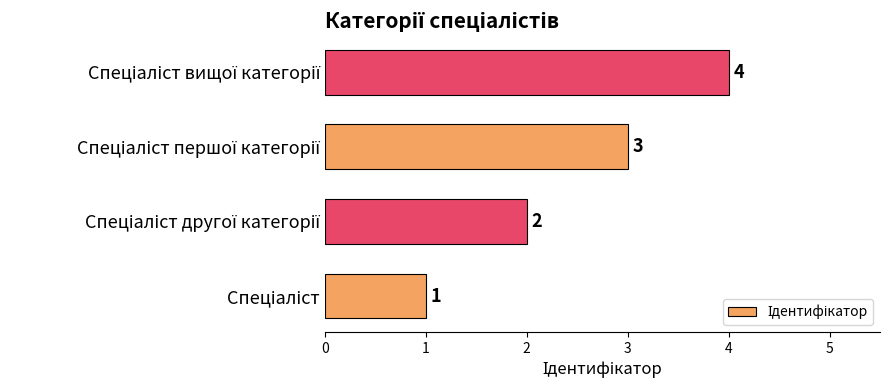

What is the sum of all values?

10